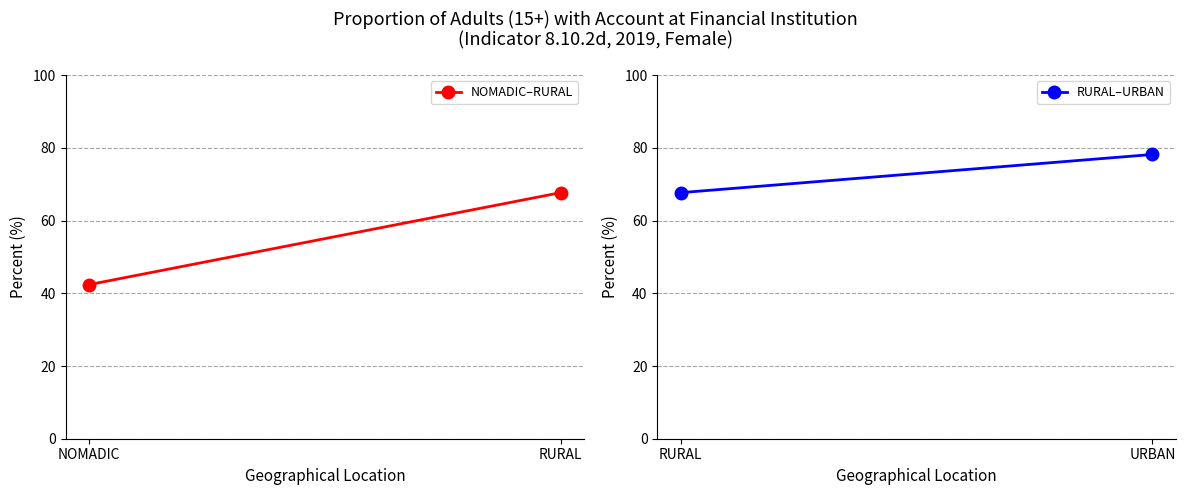

What is the label of the 1st point from the right?

RURAL